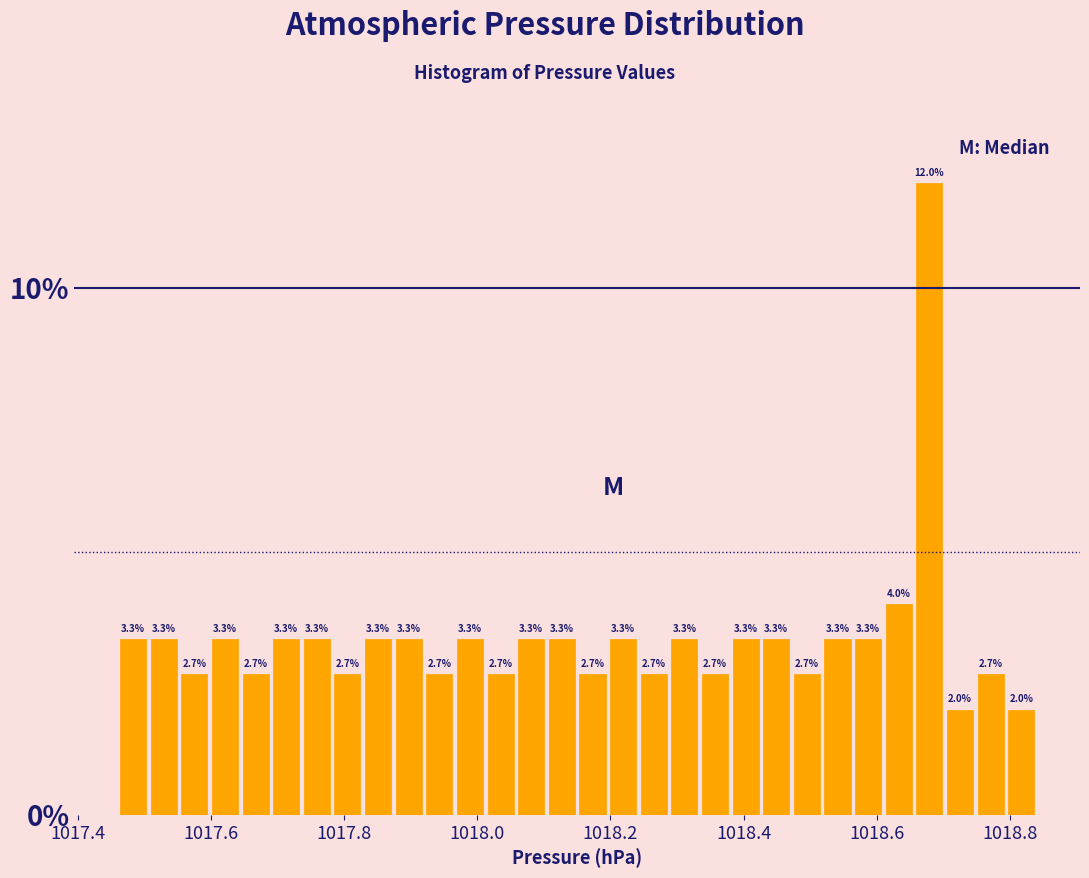

Around what value on the x-axis is the tallest bar? Give the approximate position of its centre, as read against the axis.

1018.68